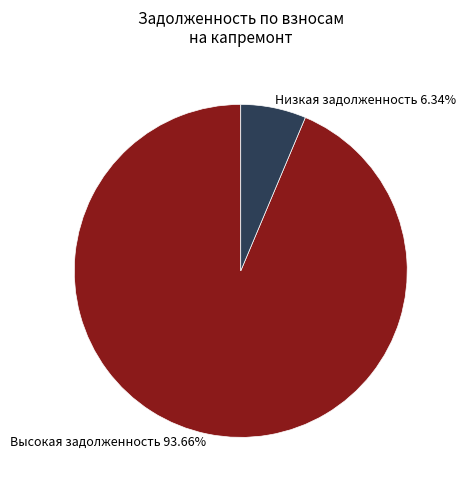

Do Высокая задолженность 93.66% and Низкая задолженность 6.34% together represent more than half of the pie?

Yes